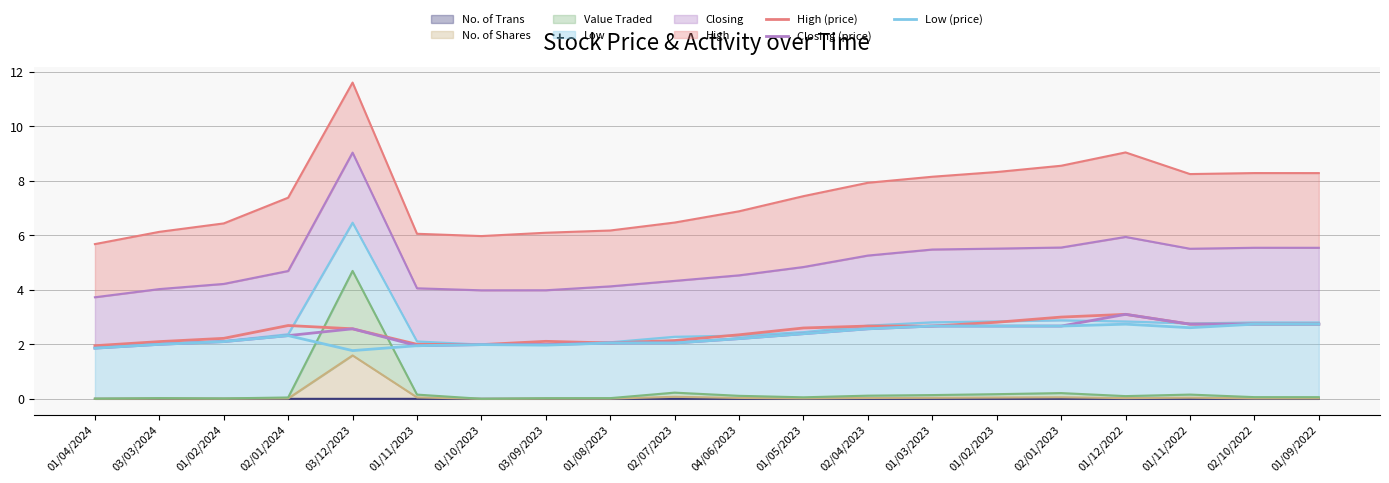

What is the difference between the maximum and second lowest values in the Closing (price) series?

1.2